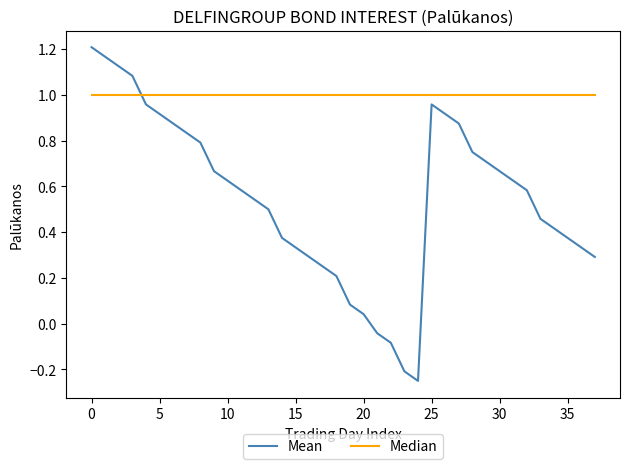

Which series has the largest total across all categories?

Median